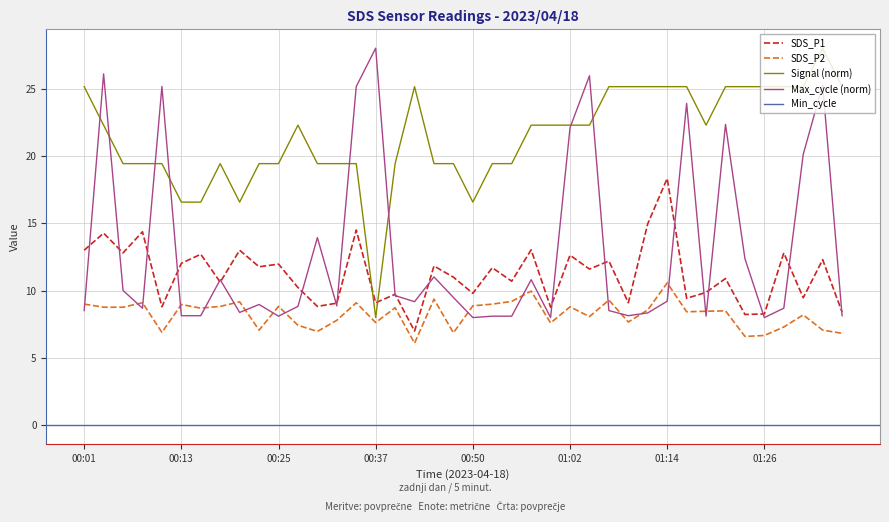

At how many categories does at least one series exceed 8?

40